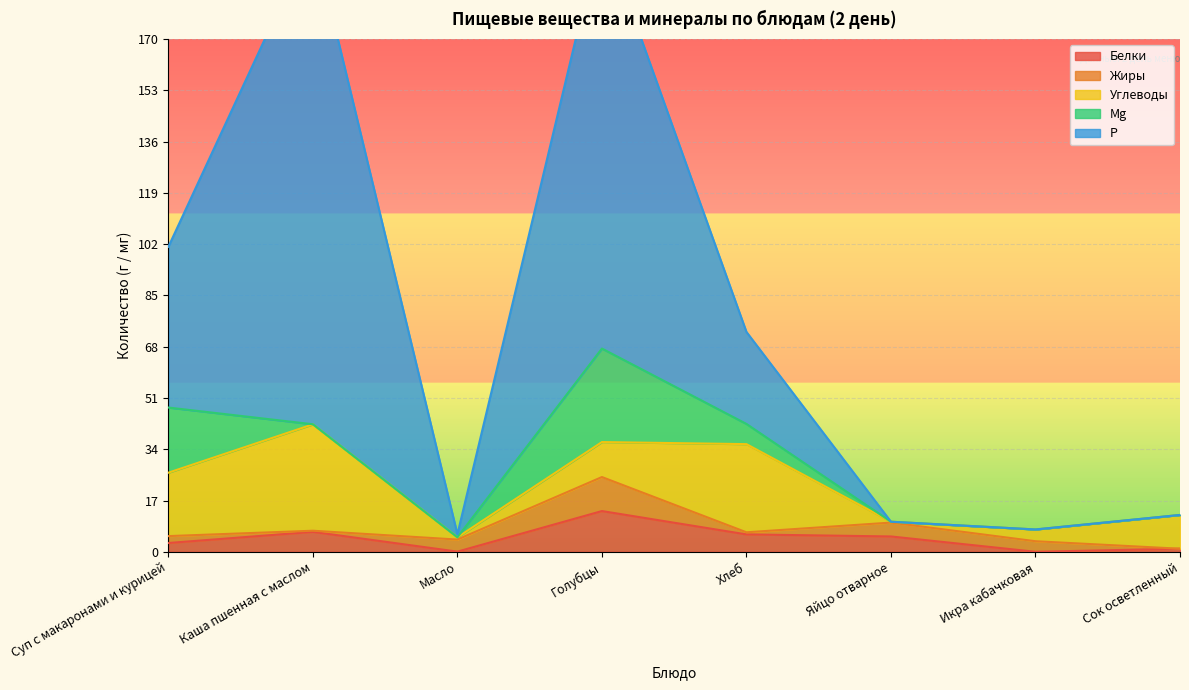

Does the chart display data point markers on the line(s)?

No